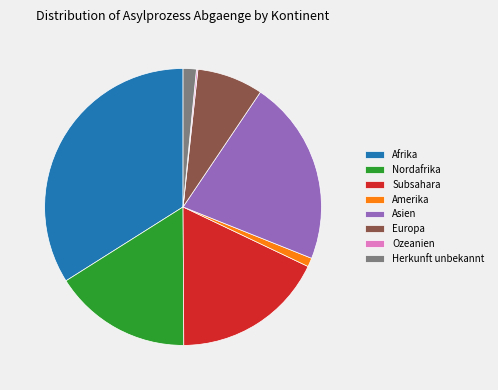

Combined, do Europa and Afrika account for over 50%?

No